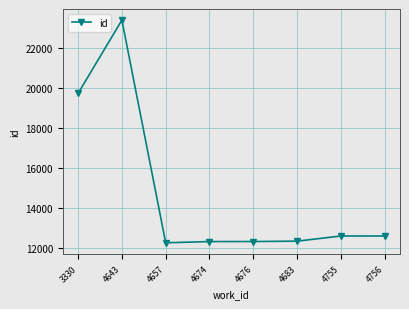

What is the value of the 8th point from the left?

12586